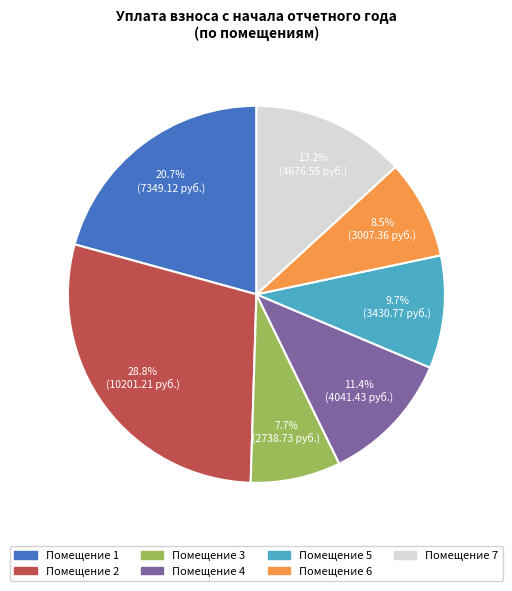

Does any single category account for the majority?

No